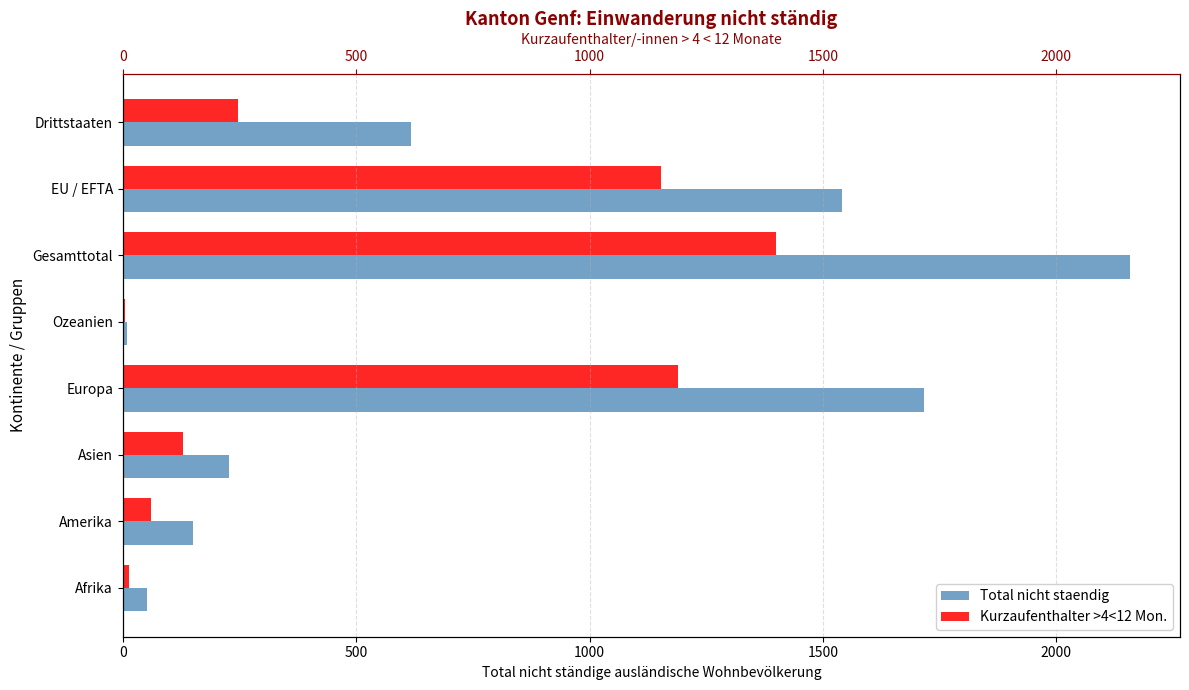

Reading left to right, list all the values displayed in this chart.

Total nicht staendig: 52	150	228	1717	9	2157	1540	617
Kurzaufenthalter >4<12 Mon.: 14	61	129	1190	5	1399	1152	247